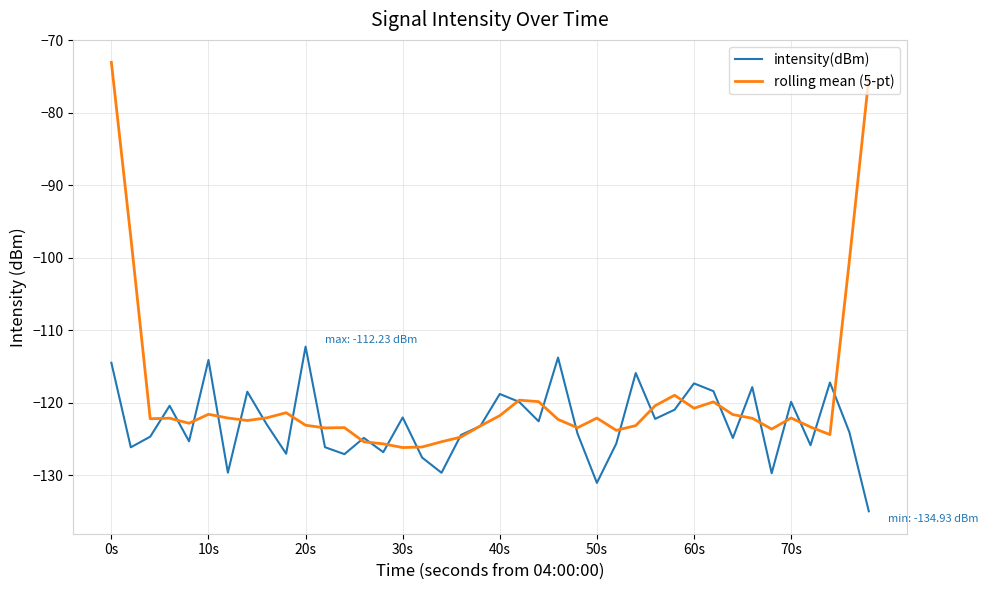

Which series has the widest spread of values?

rolling mean (5-pt)